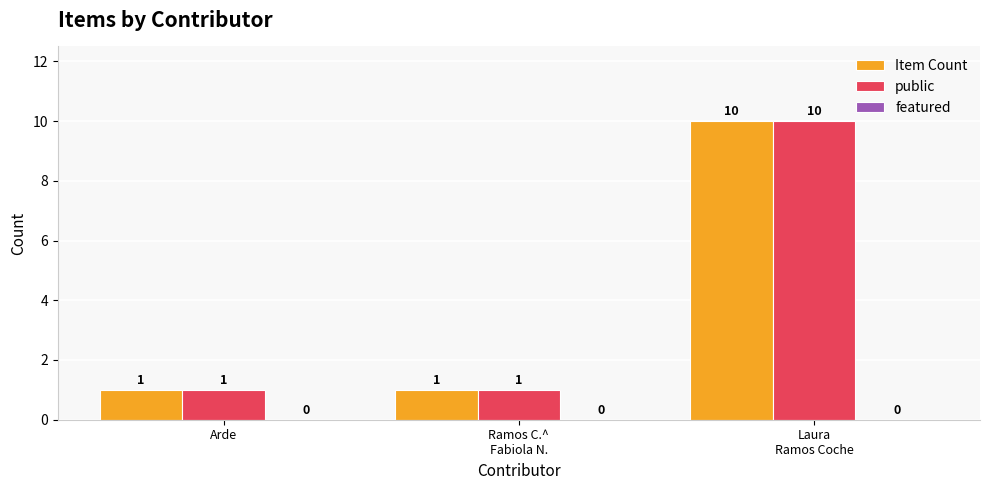

How many Item Count values are between 1 and 10?

3